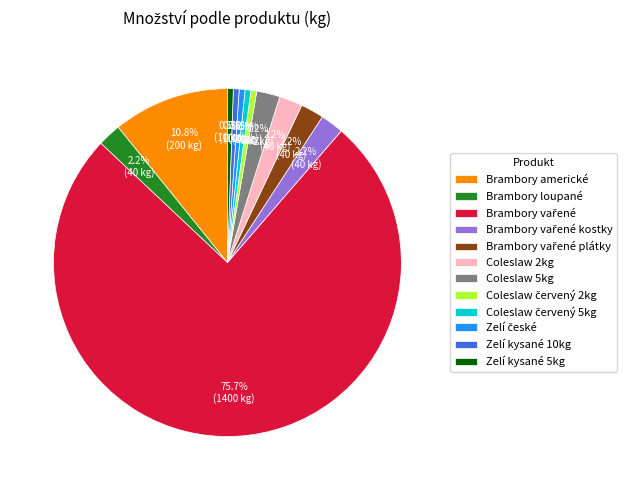

Does any single category account for the majority?

Yes